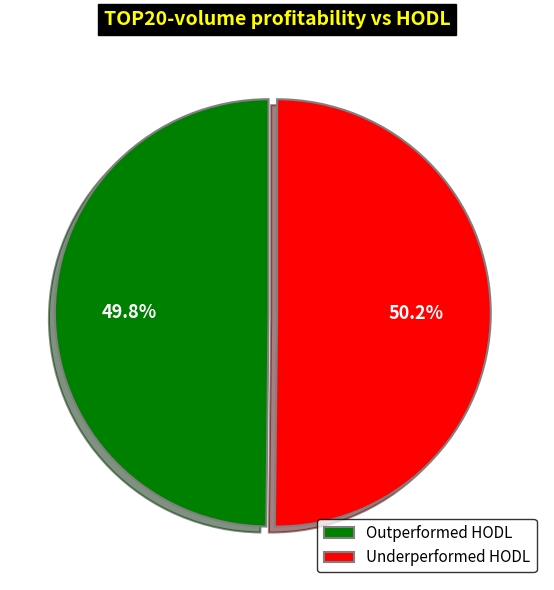

How many slices are in this pie chart?

2